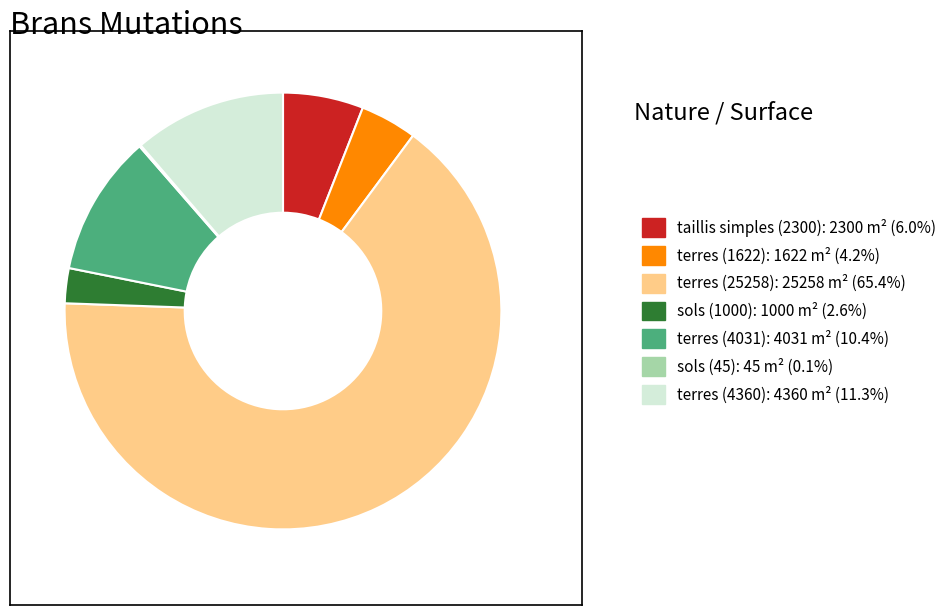

Is there any slice that represents more than half of the pie?

Yes